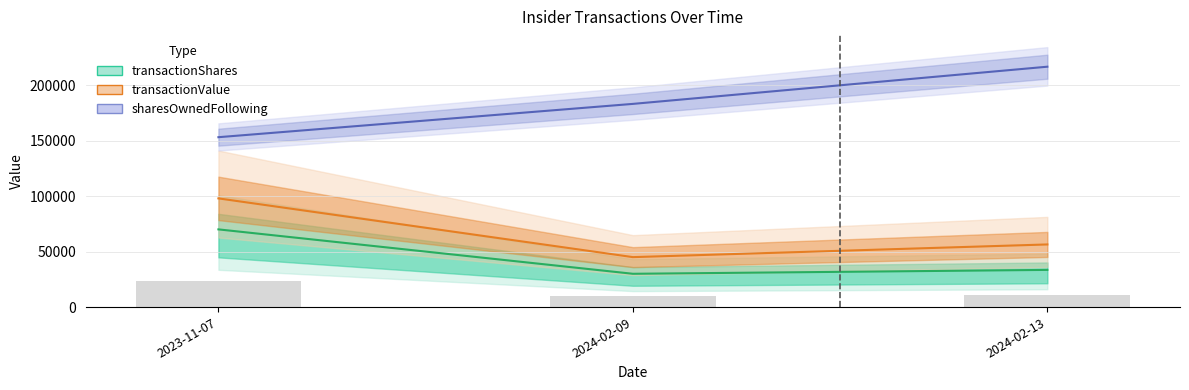

Is the value of transactionValue at 2024-02-13 greater than the value of transactionShares at 2024-02-13?

Yes